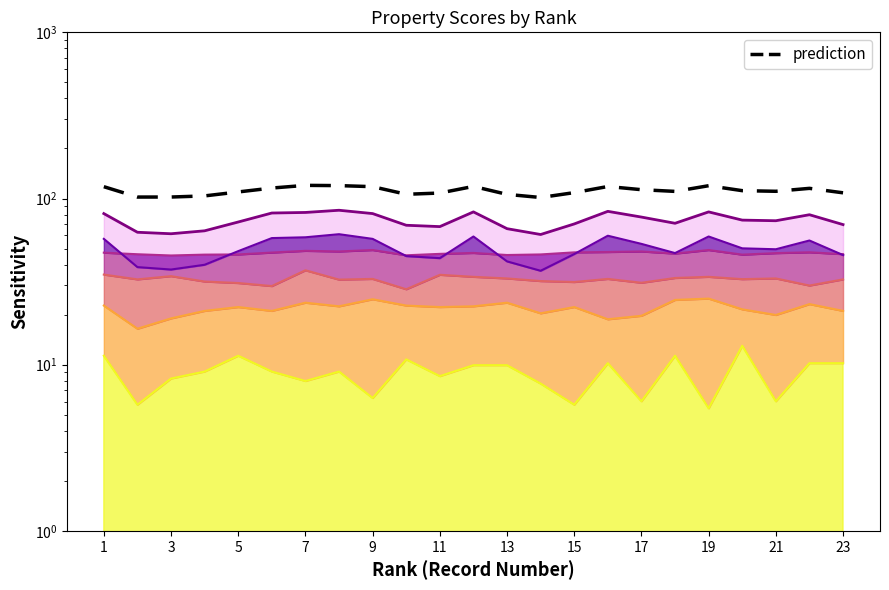

What is the difference between the maximum and minimum values in the prediction series?

18.6